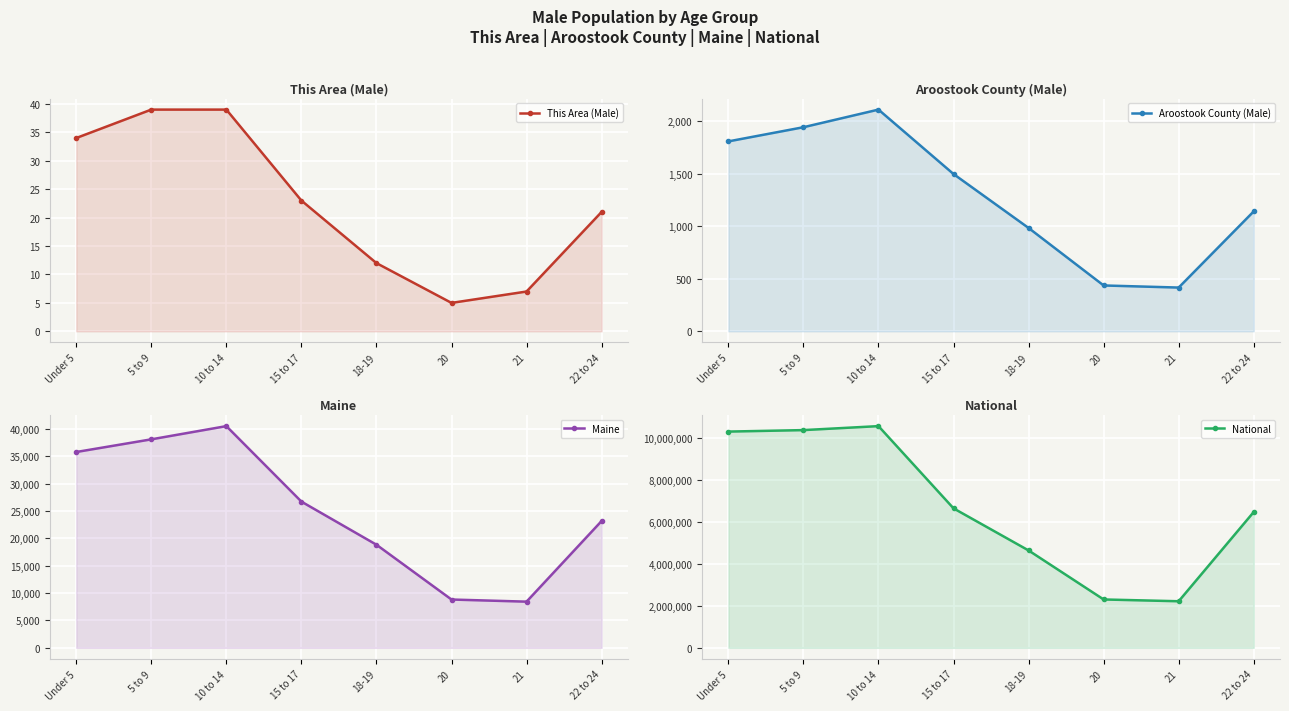

True or false: Aroostook County (Male) has more than 1 interior local peaks.

False